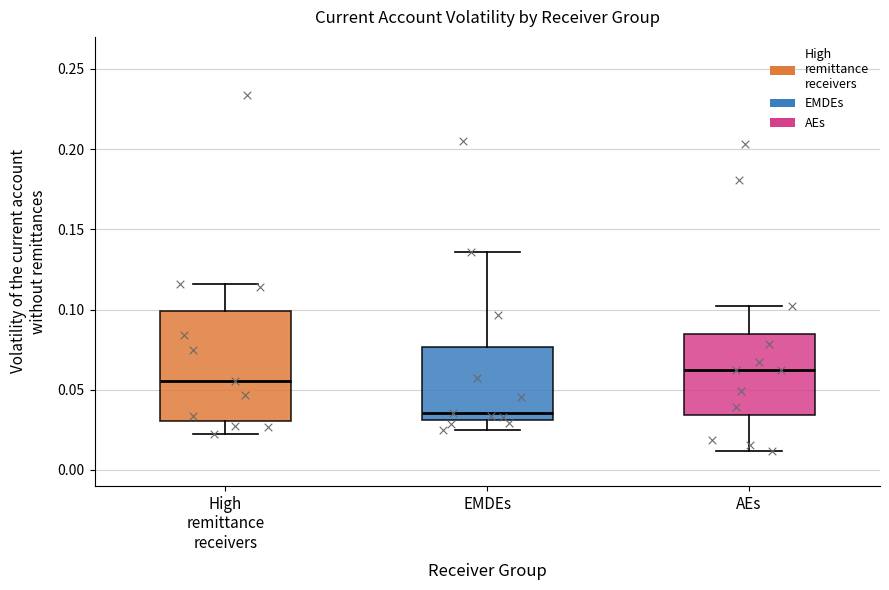

Reading left to right, read every box against the y-axis: the position of its median line, the range the box covers, and the ends of its whiskers. The values are not printed on the chart, so give them approximately, as read against the axis.

High remittance receivers: median 0.055, box 0.030 to 0.100, whiskers 0.020 to 0.115
EMDEs: median 0.035, box 0.030 to 0.075, whiskers 0.025 to 0.135
AEs: median 0.060, box 0.035 to 0.085, whiskers 0.010 to 0.100